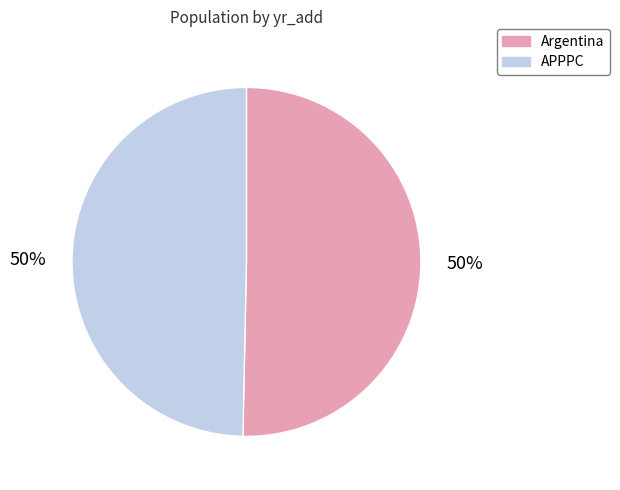

To the nearest percent, what portion does APPPC represent?

50%